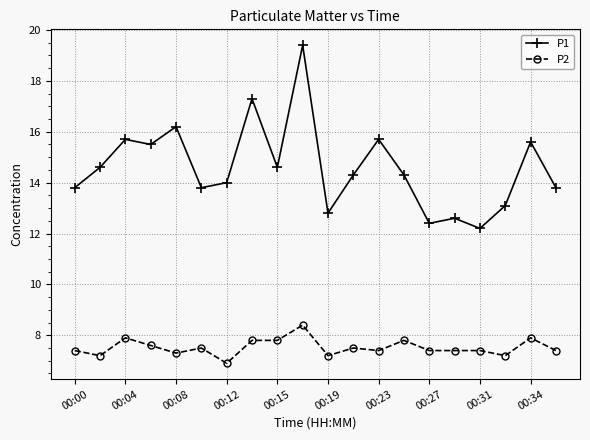

What is the difference between the maximum and minimum values in the P2 series?

1.5